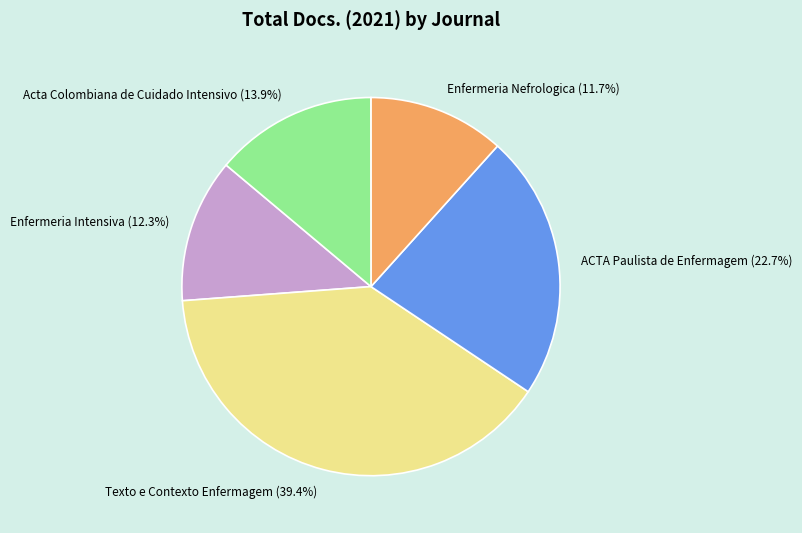

Which category has the smallest portion of the pie?

Enfermeria Nefrologica